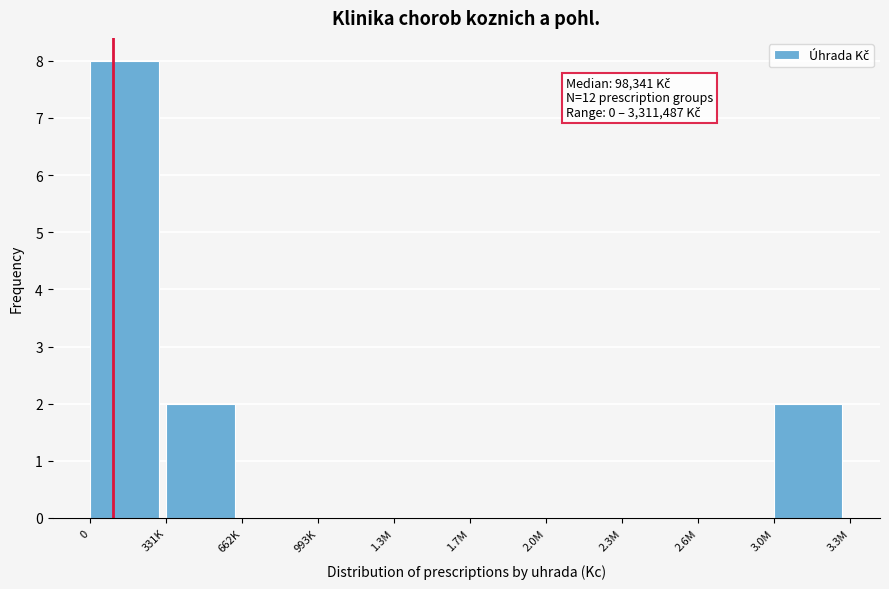

Reading left to right, list all the values displayed in this chart.

0=8	331K=2	662K=0	993K=0	1.3M=0	1.7M=0	2.0M=0	2.3M=0	2.6M=0	3.0M=2